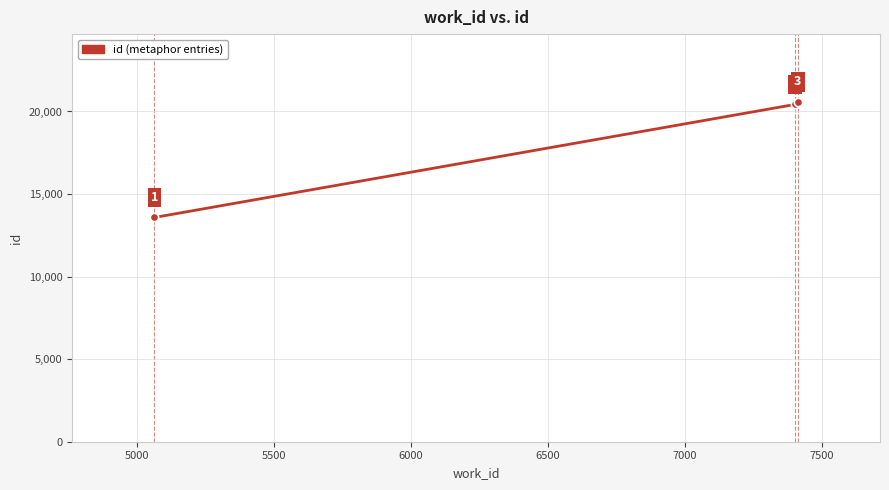

What is the greatest value displayed?

20571